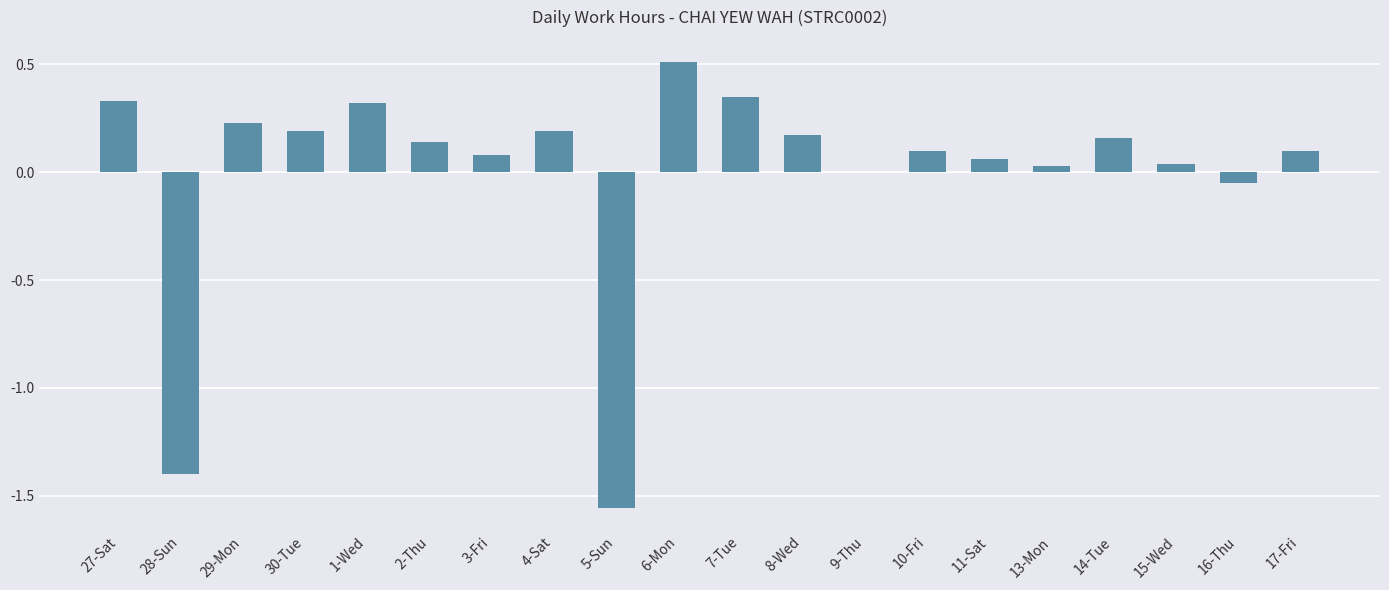

What is the greatest value displayed?

0.5